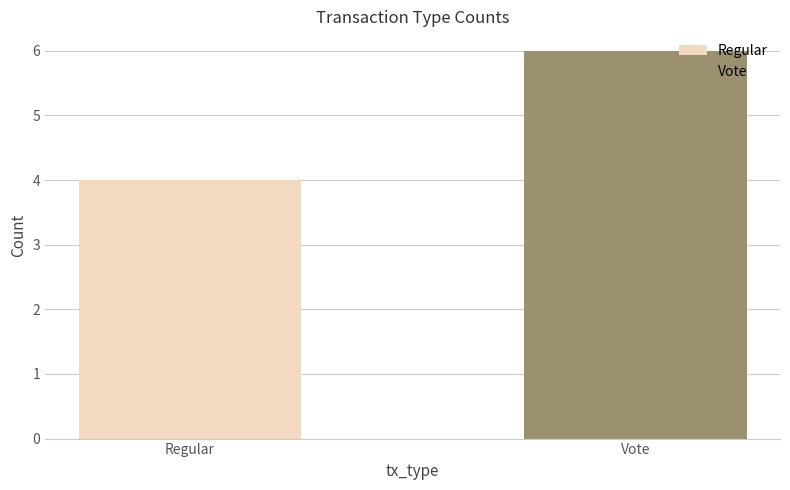

What is the label of the 1st bar from the right?

Vote